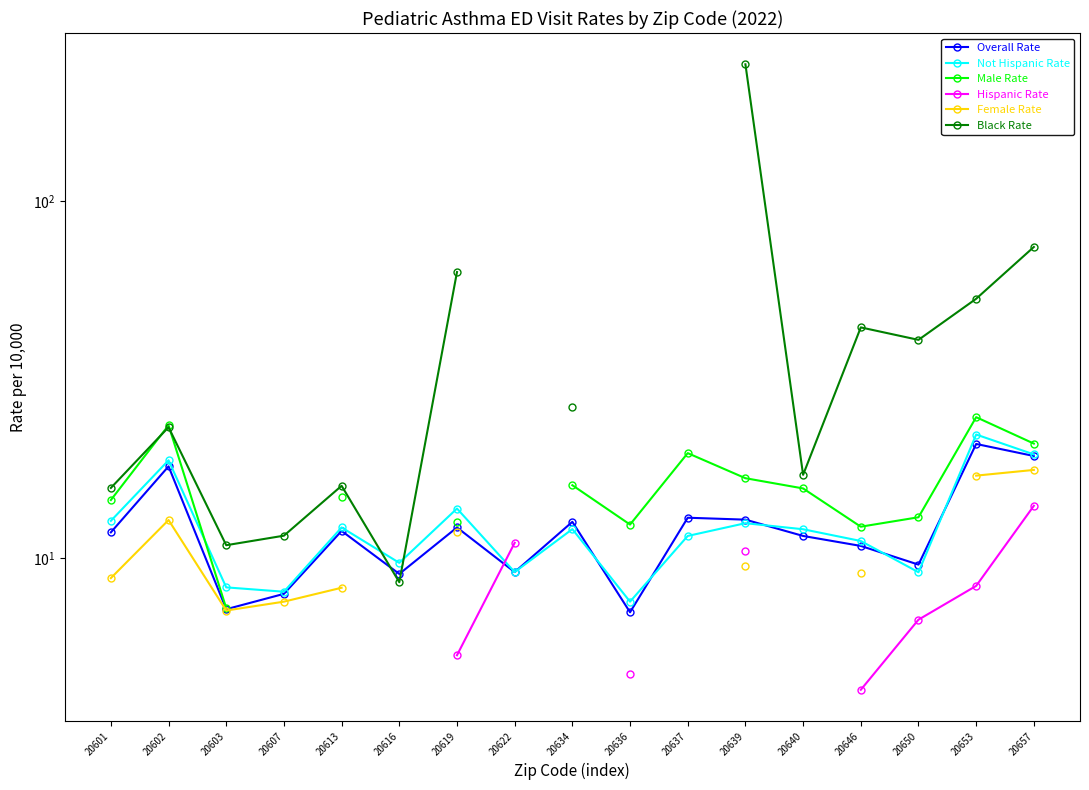

The value of Hispanic Rate at 20636 is 7.2. True or false?

False